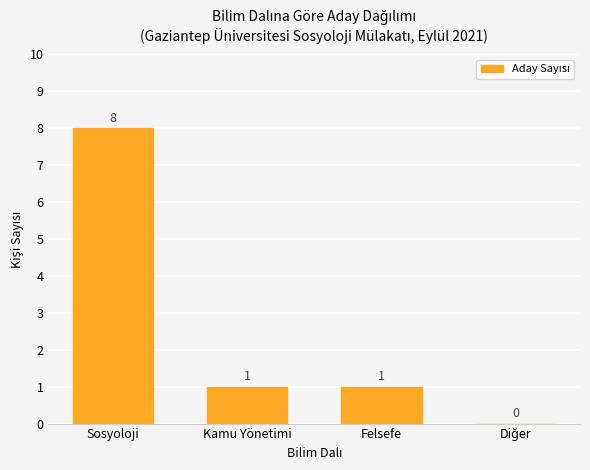

The chart shows a value of 2 at Kamu Yönetimi. True or false?

False